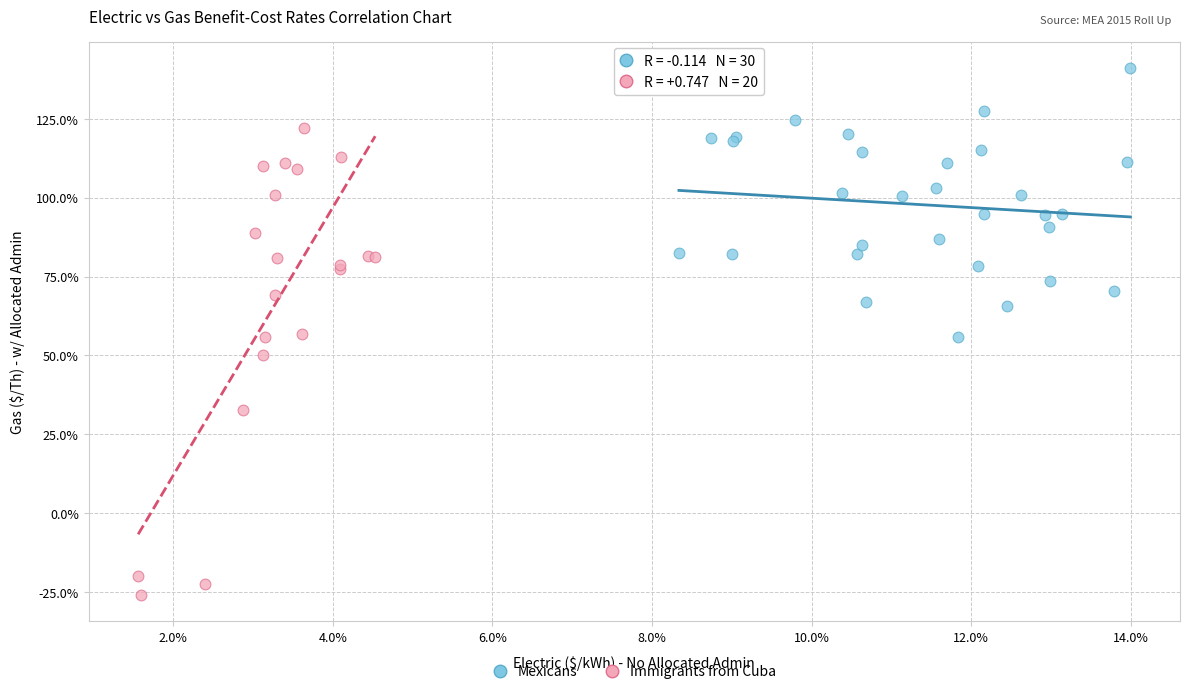

Which series reaches the minimum Y coordinate?

Immigrants from Cuba